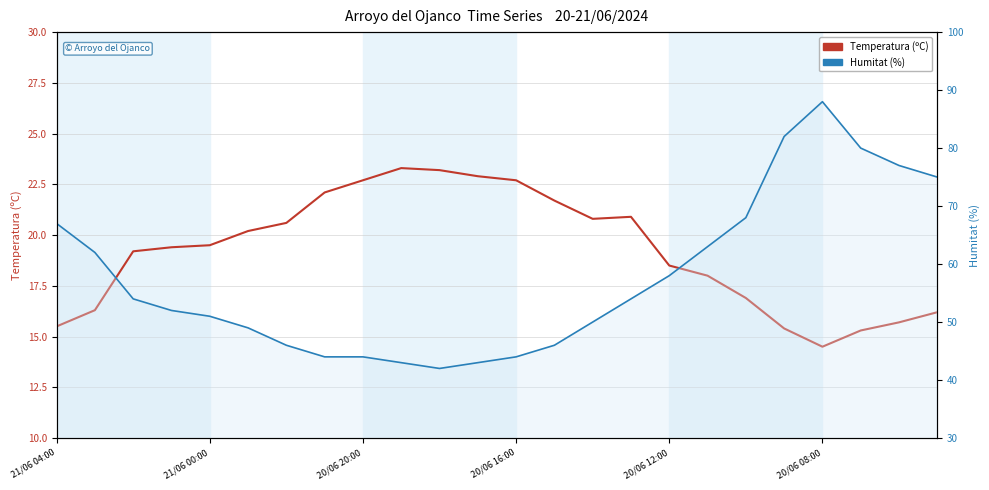

How many lines are shown in the chart?

2